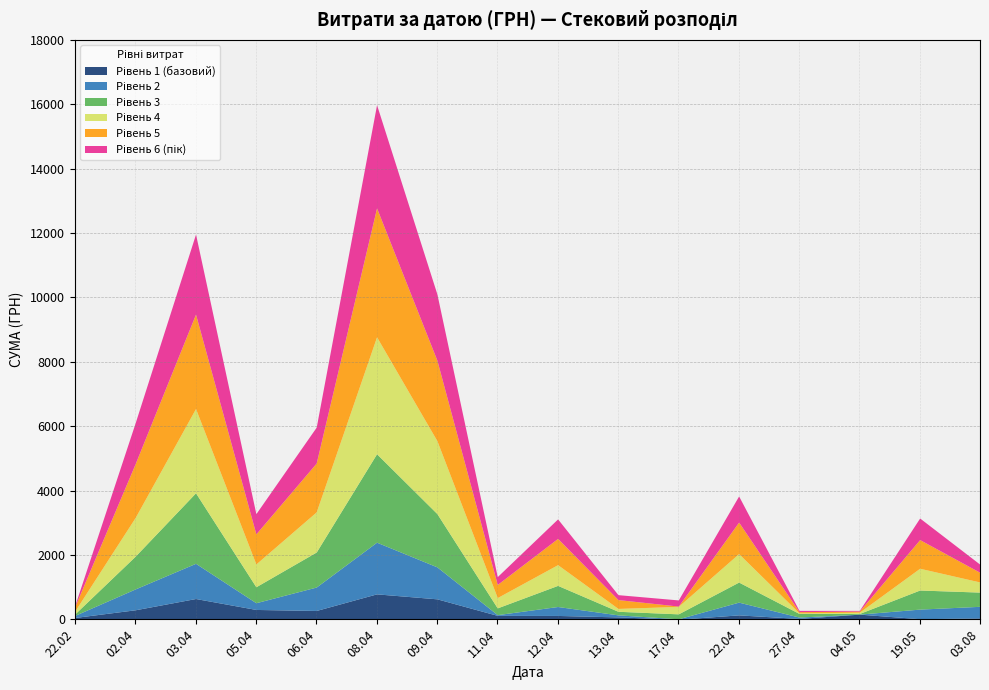

At which category is the sum across all series the highest?

08.04